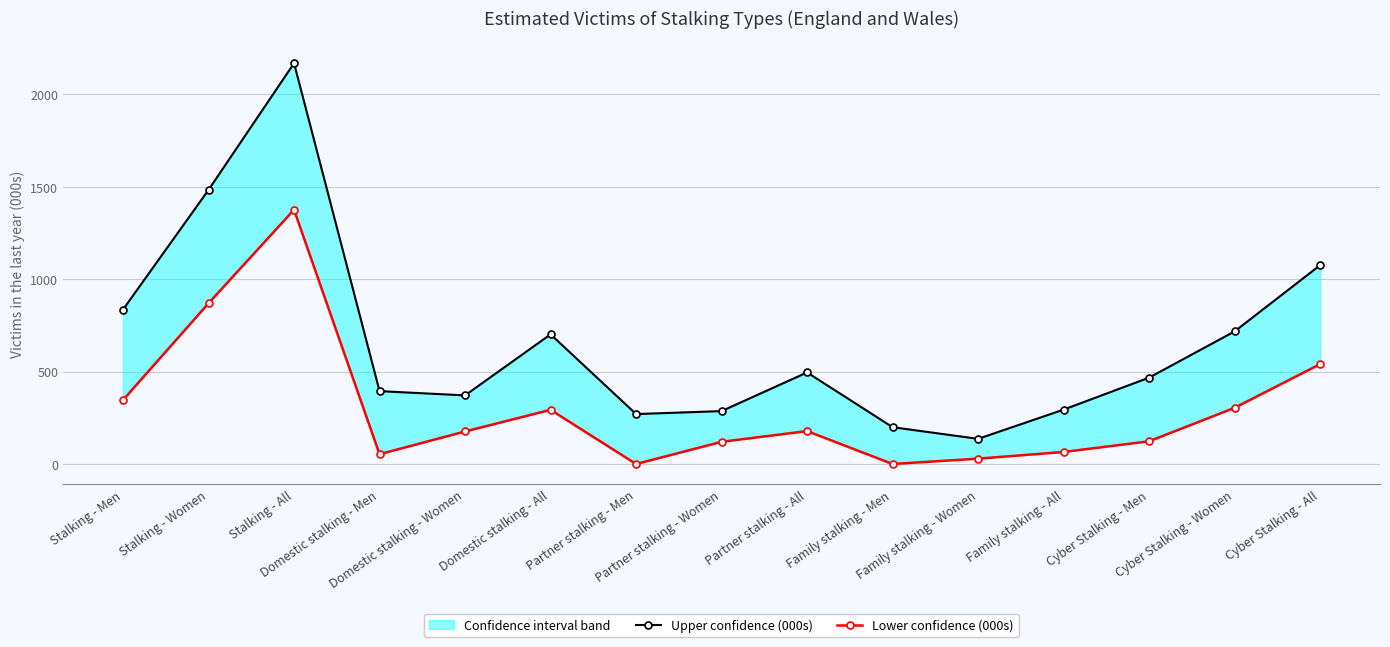

What is the label of the 3rd point from the right?

Cyber Stalking - Men